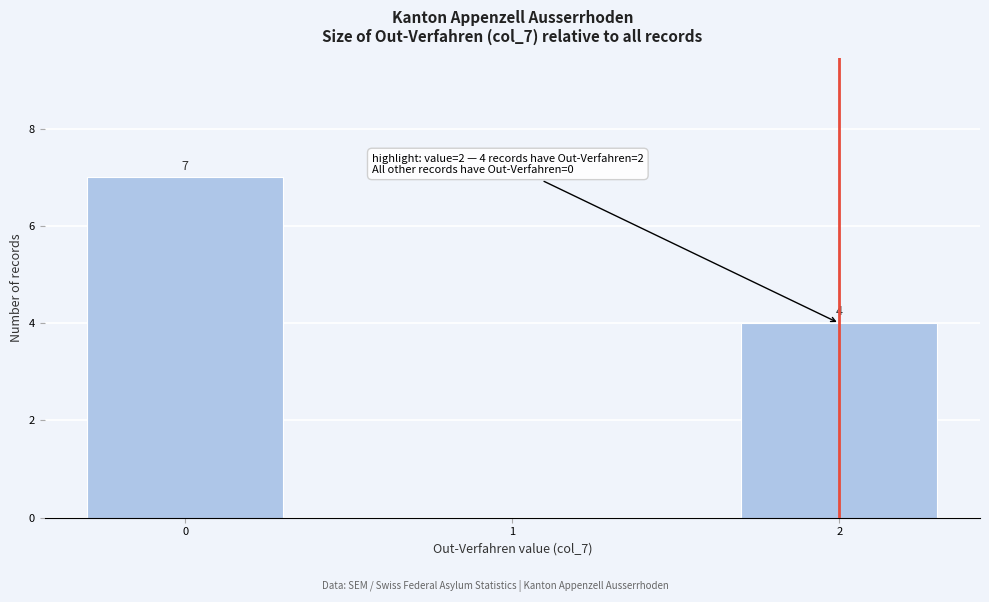

Reading right to left, what are all the values shown in this chart?

2=4	1=0	0=7